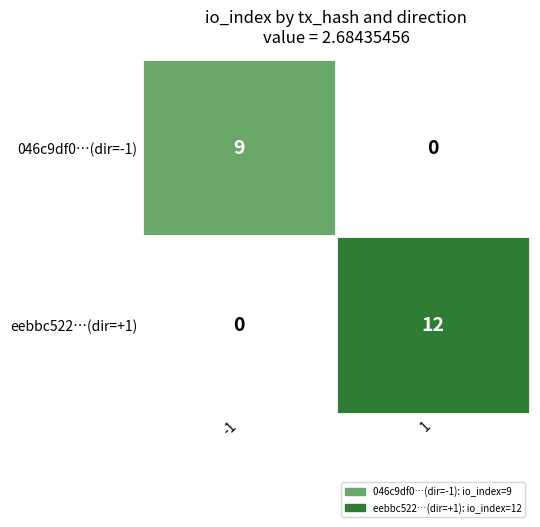

What is the sum of all eebbc522…(dir=+1) values?

12